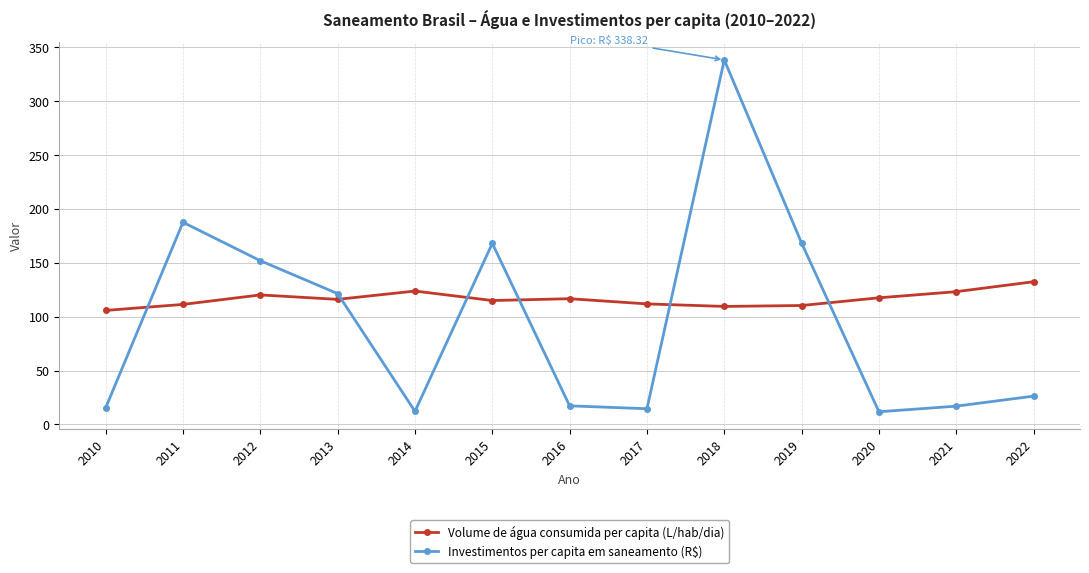

At which label does Investimentos per capita em saneamento (R$) reach its peak?

2018